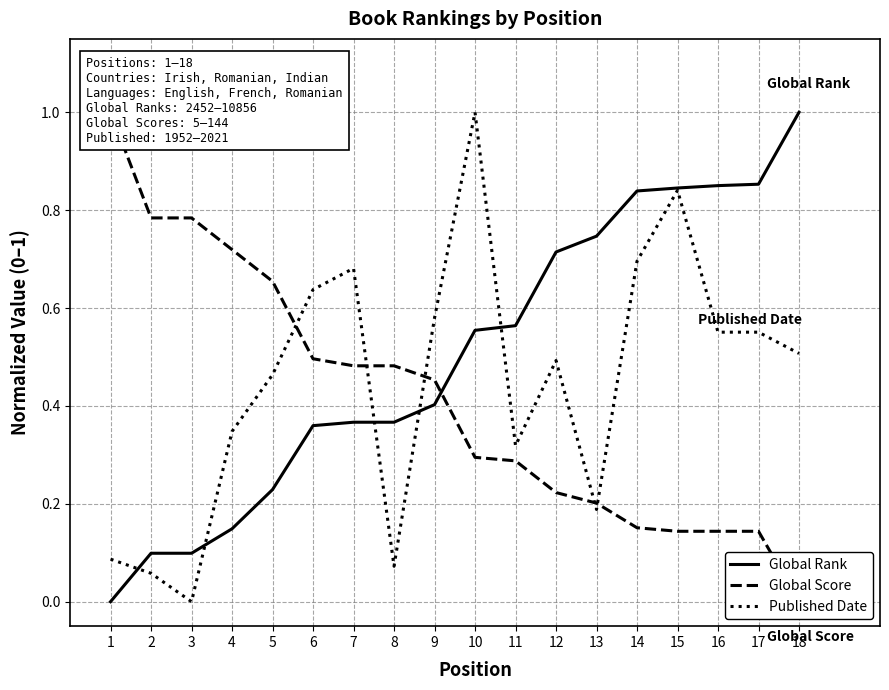

True or false: Global Rank has more than 2 points higher than both neighbors.

False